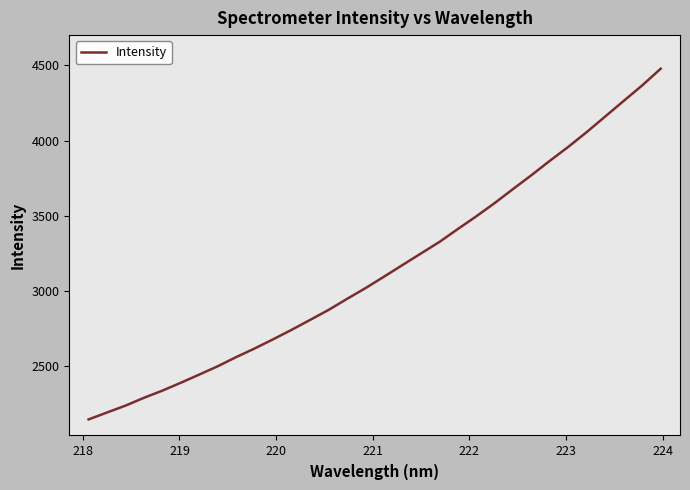

What is the smallest value displayed?

2142.6